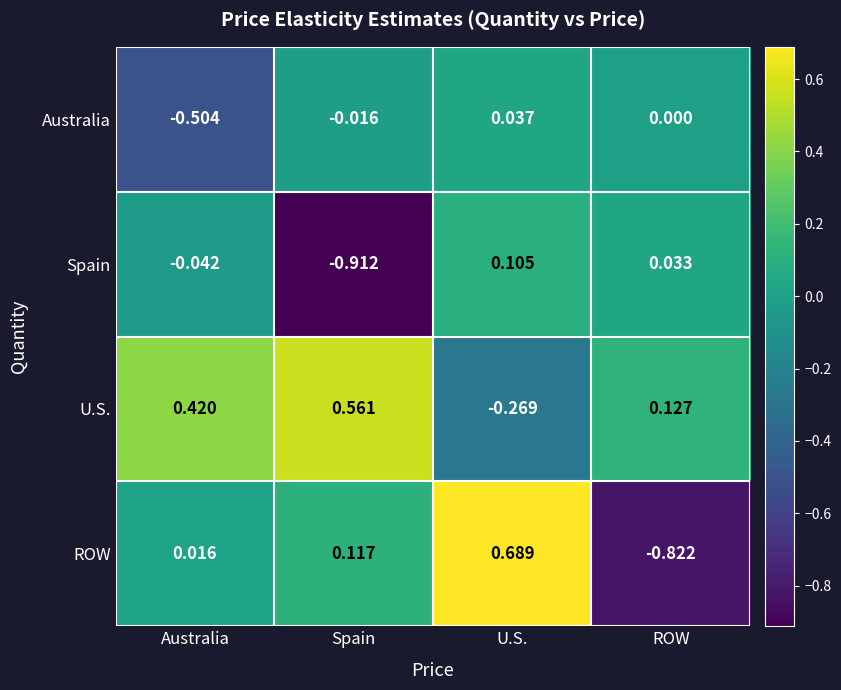

Rank the categories by ROW value from highest to lowest.

U.S., Spain, Australia, ROW